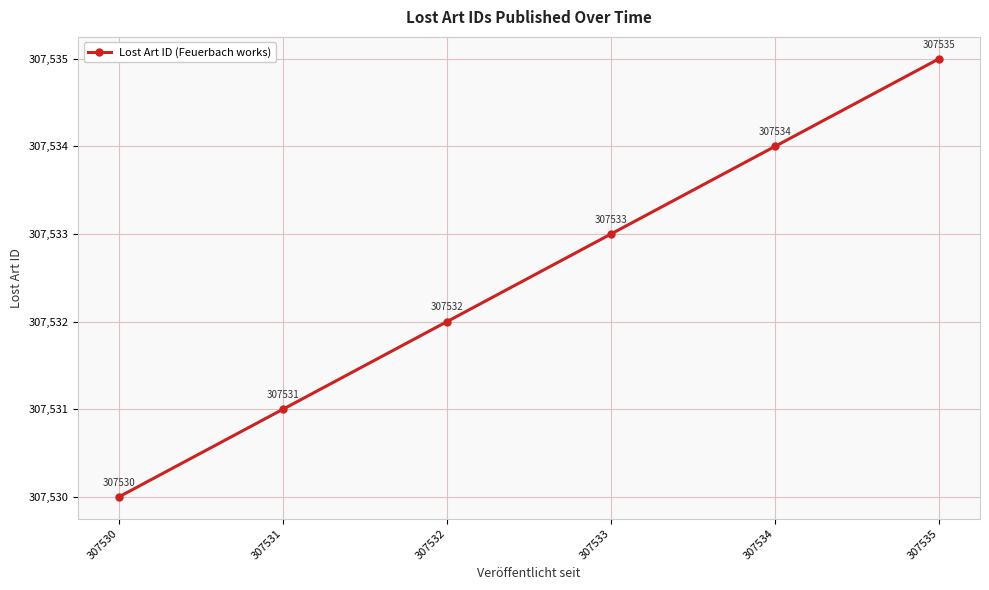

True or false: there are more than 0 points higher than both neighbors.

False